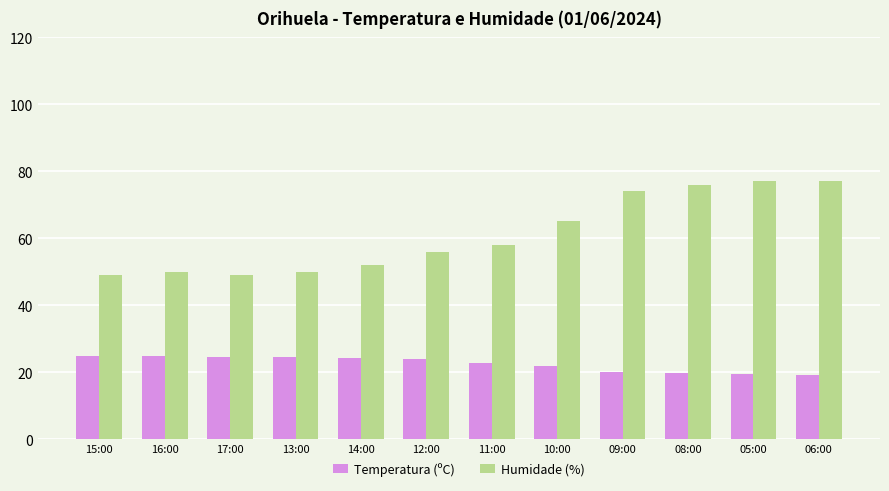

The value of Humidade (%) at 14:00 is 85.5. True or false?

False